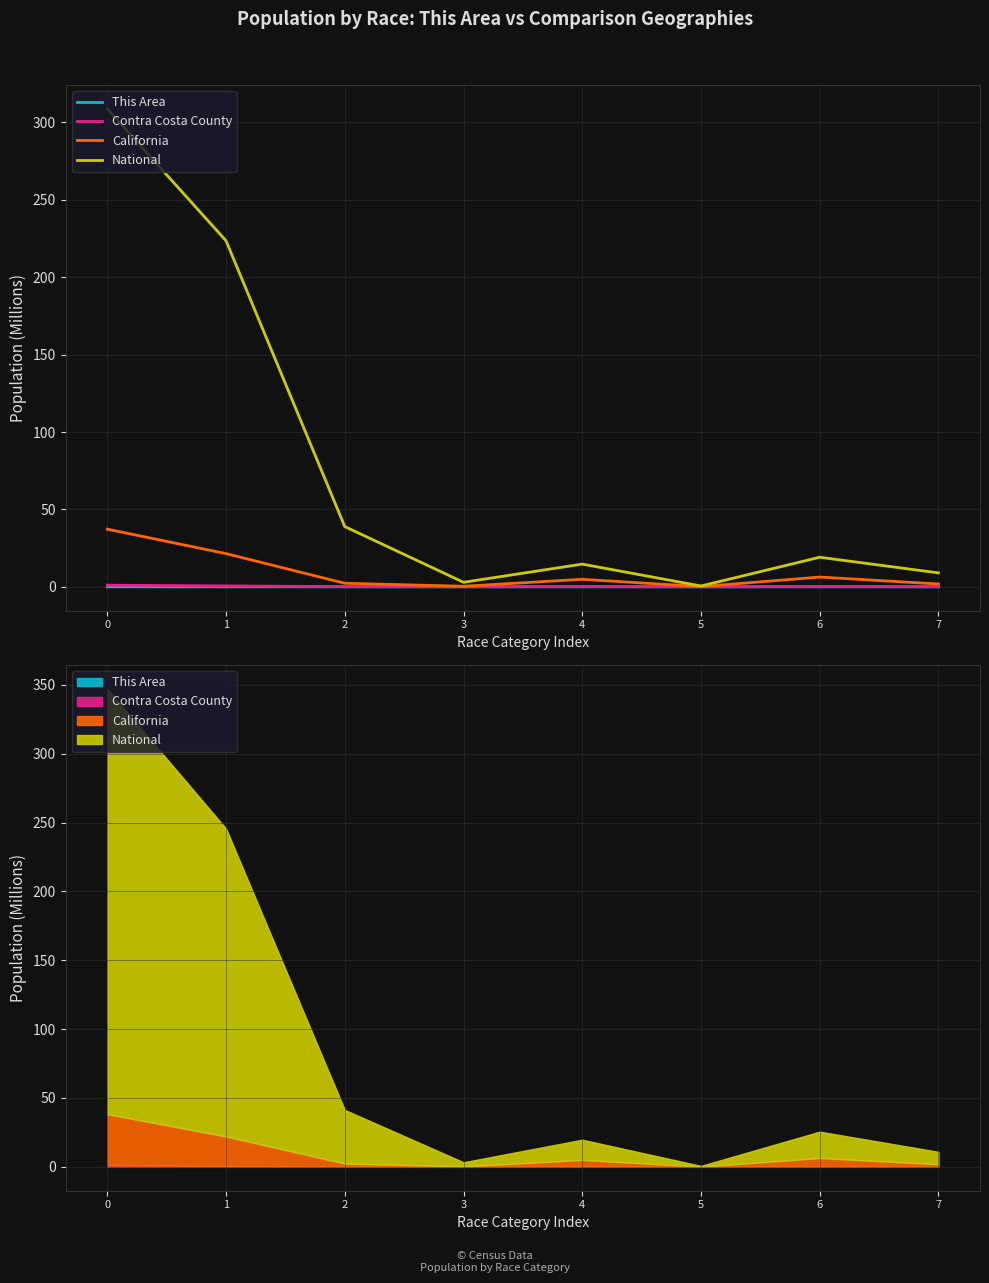

Reading left to right, what are all the values shown in this chart?

This Area: 0.0	0.0	0.0	0.0	0.0	0.0	0.0	0.0
Contra Costa County: 1.0	0.6	0.1	0.0	0.2	0.0	0.1	0.1
California: 37.3	21.5	2.3	0.4	4.9	0.1	6.3	1.8
National: 308.7	223.6	38.9	2.9	14.7	0.5	19.1	9.0